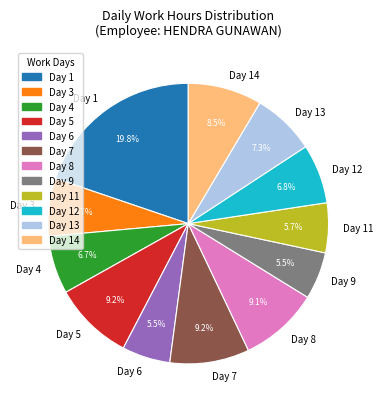

Does Day 7 represent more than half of the total?

No